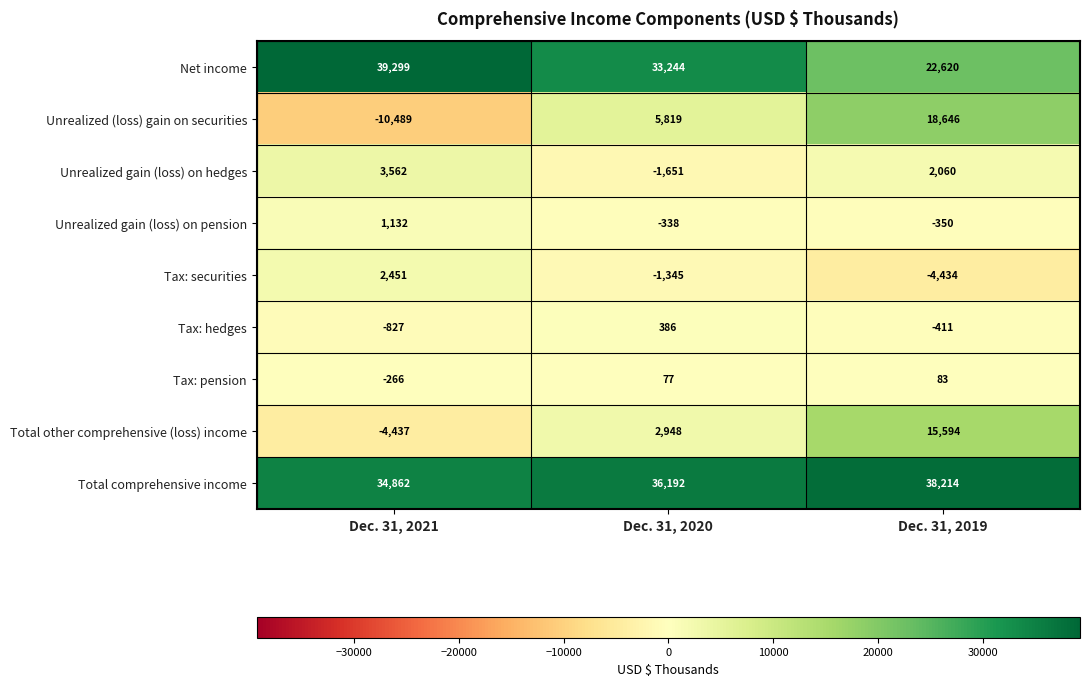

Which series has the largest total across all categories?

Total comprehensive income